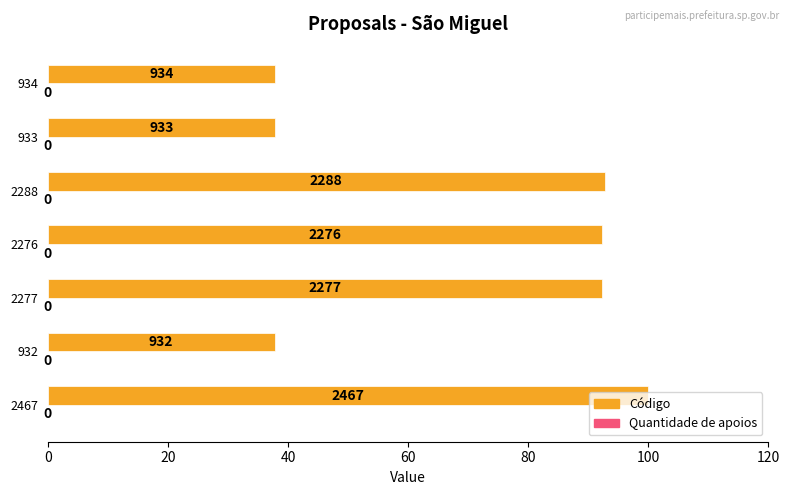

How many bars are there in total?

7